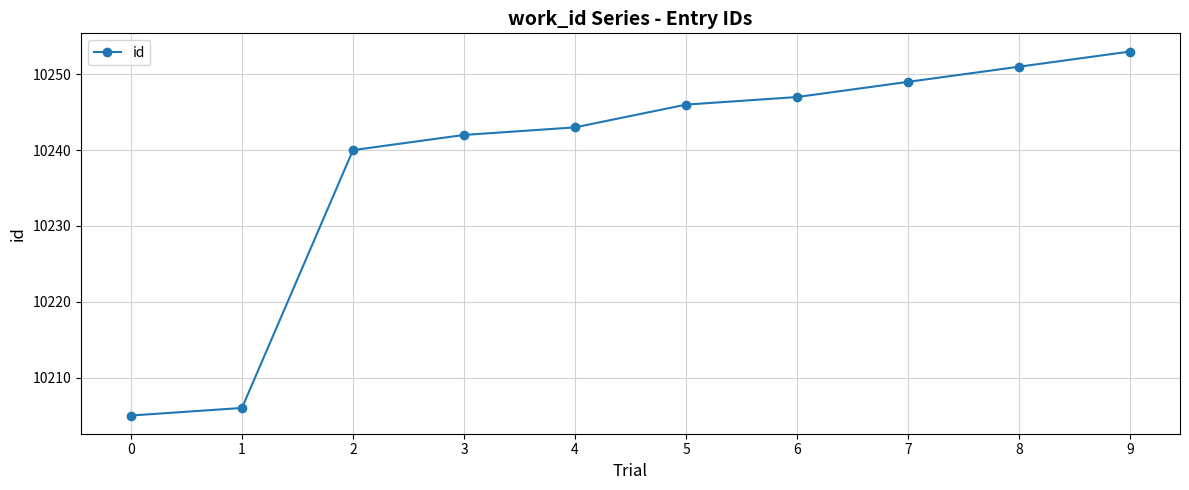

How many values are below 10246?

5